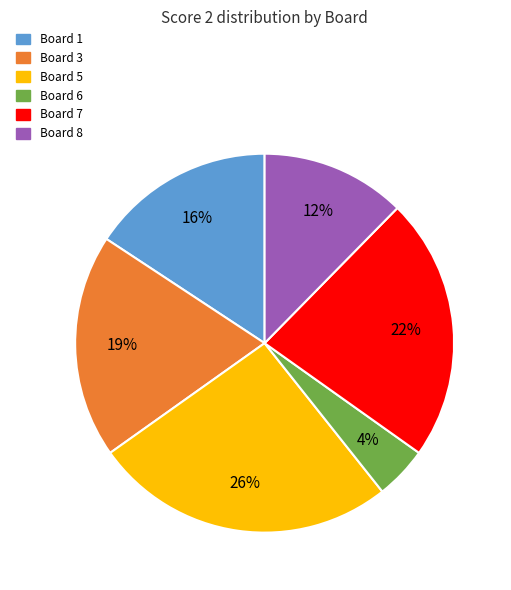

Does any single category account for the majority?

No